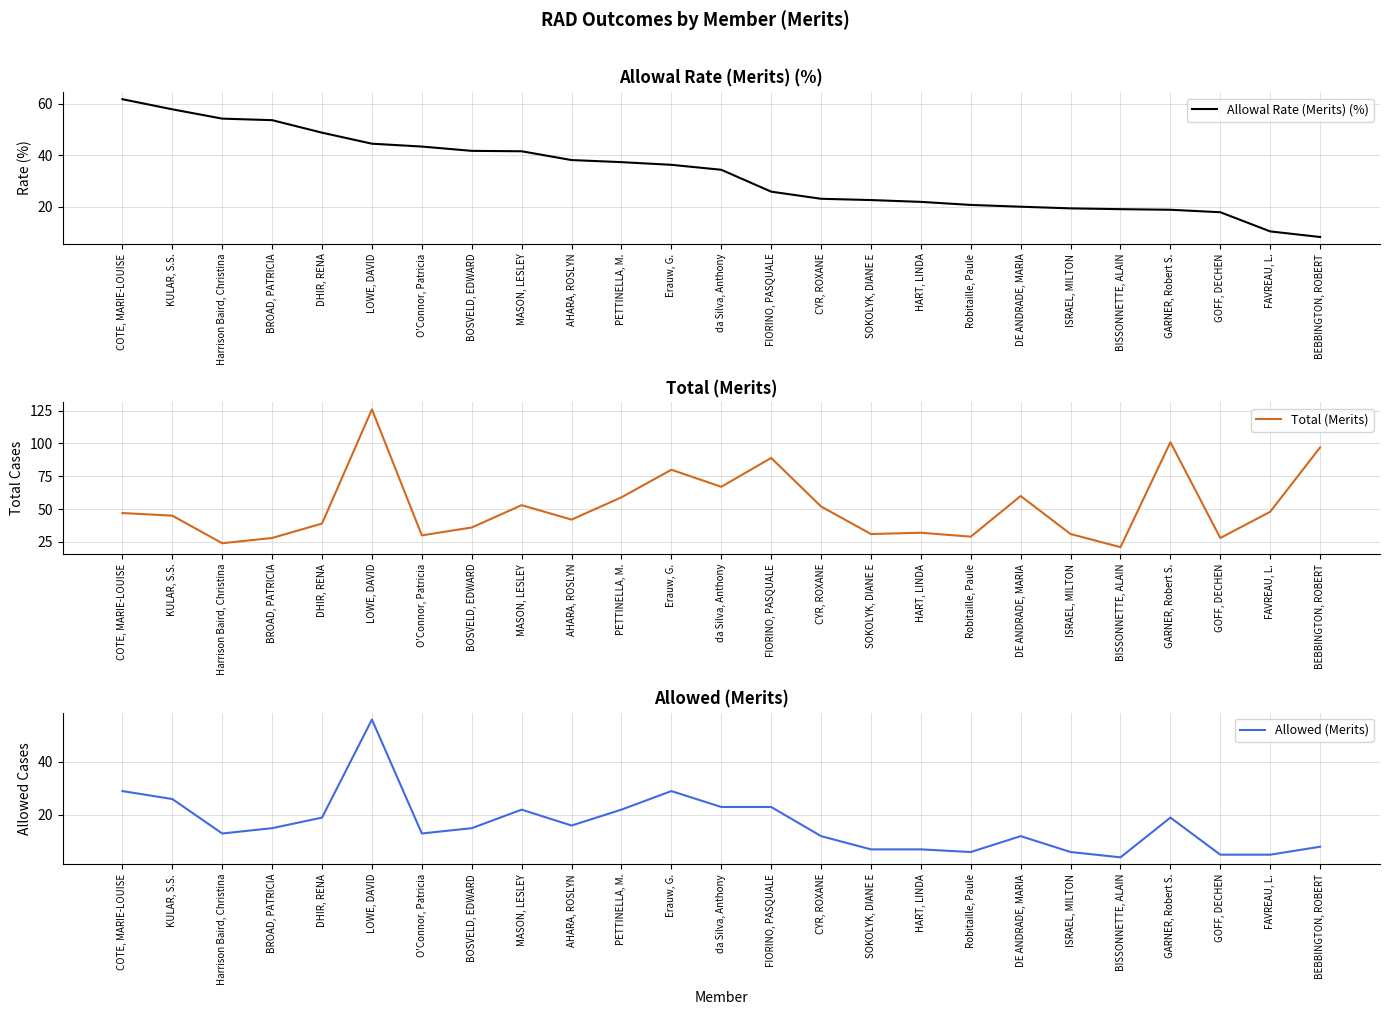

What is the minimum value for Total (Merits)?

21